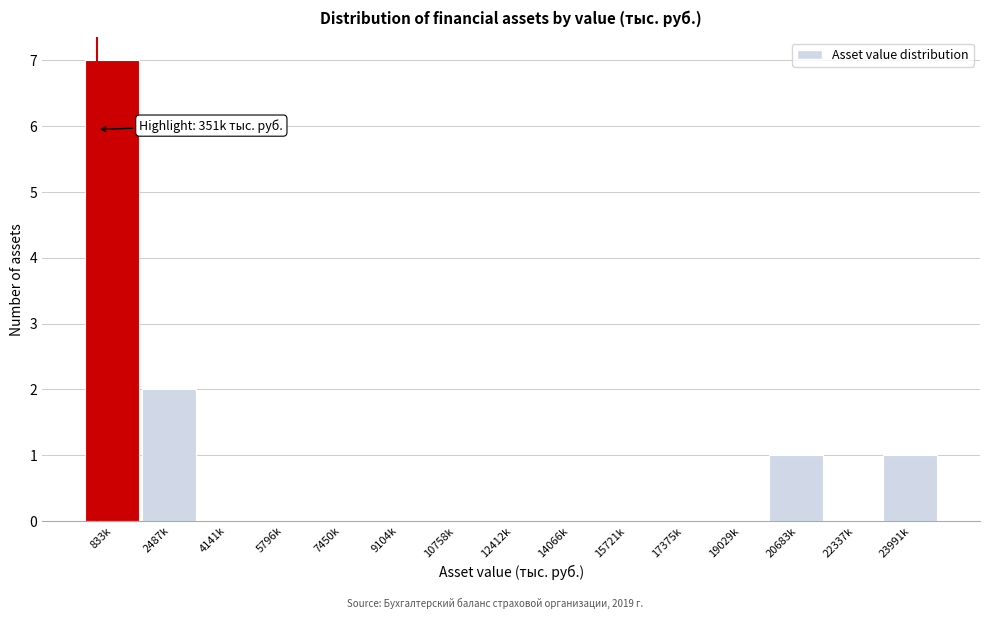

Reading right to left, list all the values displayed in this chart.

23991k=1	22337k=0	20683k=1	19029k=0	17375k=0	15721k=0	14066k=0	12412k=0	10758k=0	9104k=0	7450k=0	5796k=0	4141k=0	2487k=2	833k=7